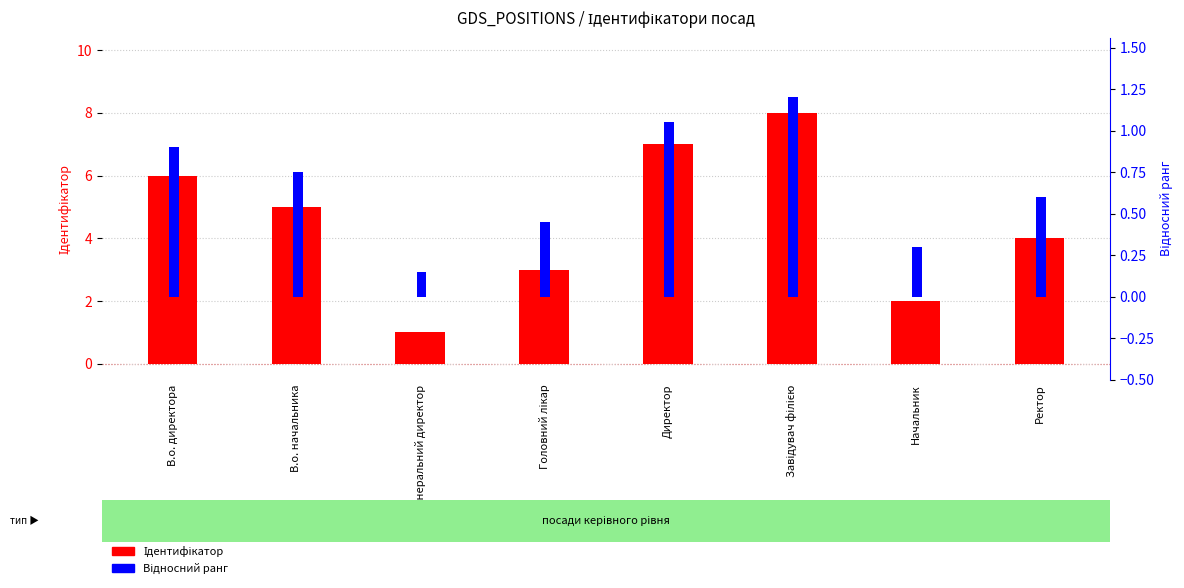

Between Директор and Ректор, which series saw the biggest shift?

Ідентифікатор